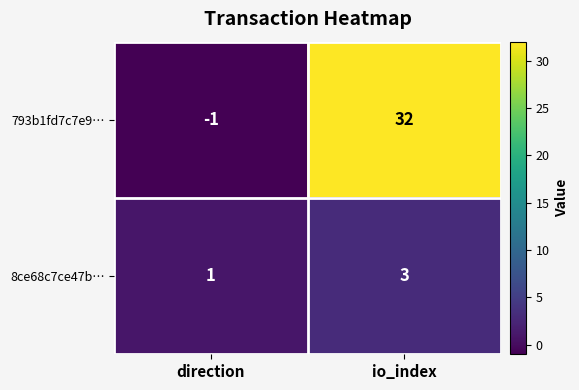

How many categories are shown in the chart?

2